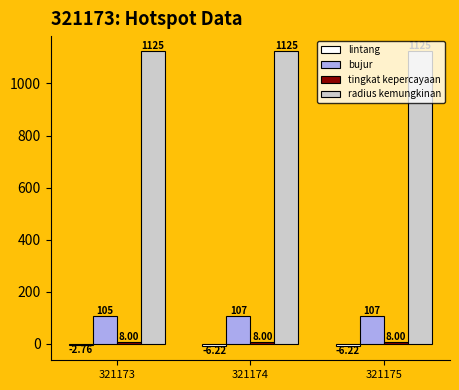

Which series has the largest total across all categories?

radius kemungkinan